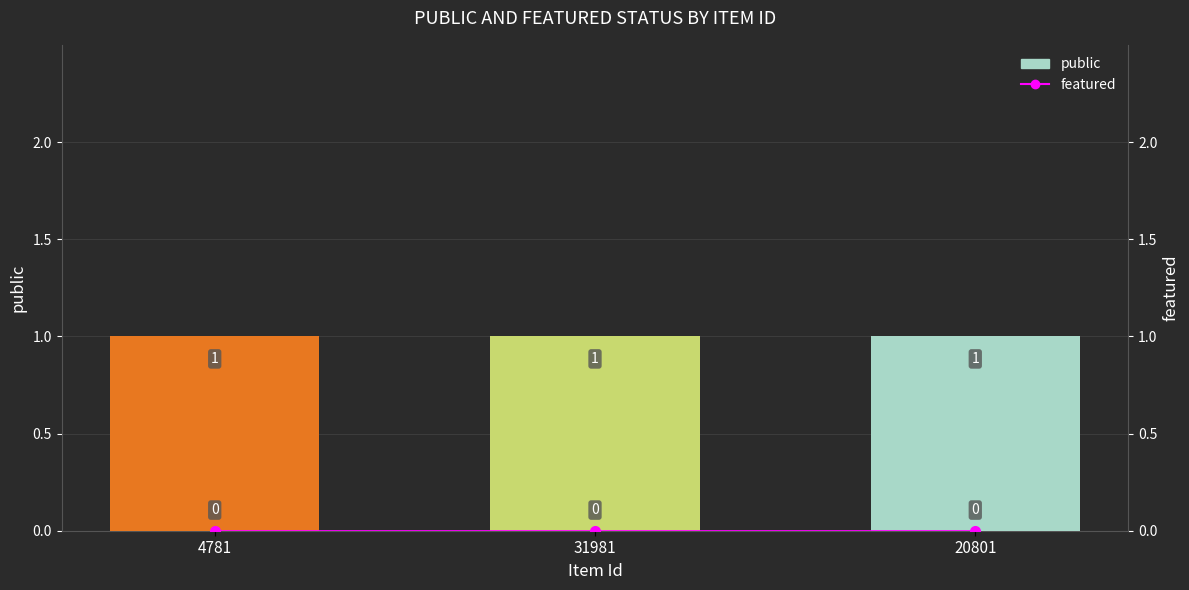

What is the difference between the highest and lowest values at 4781?

1